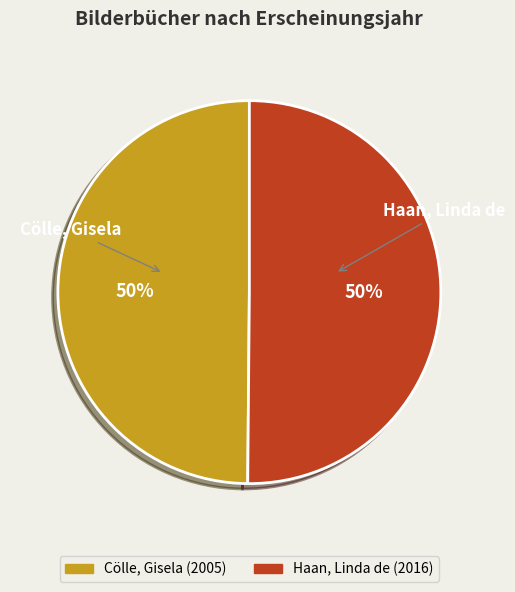

Is it true that Haan, Linda de is 50% of the pie?

True